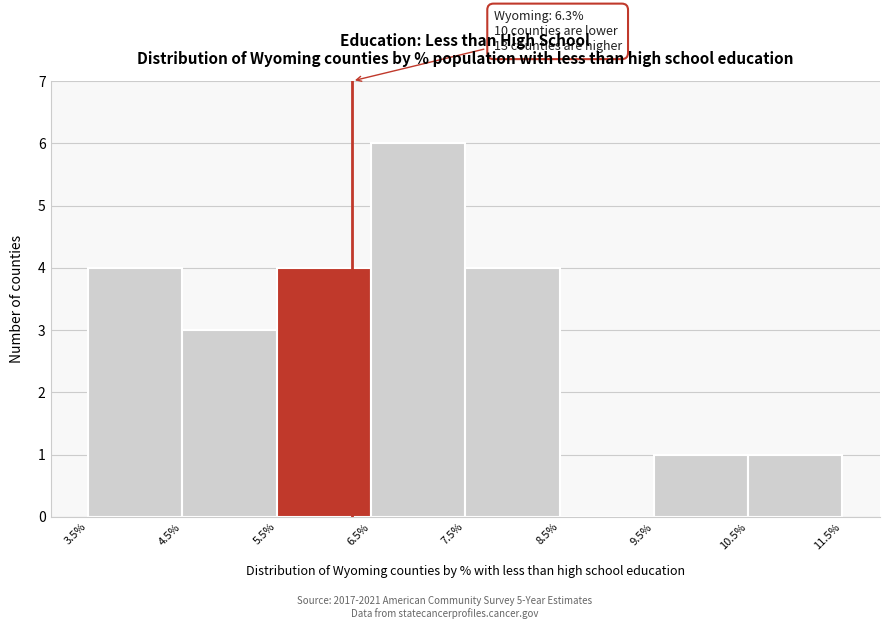

Over which range of the x-axis is the bar tallest?

6.5% to 7.5%